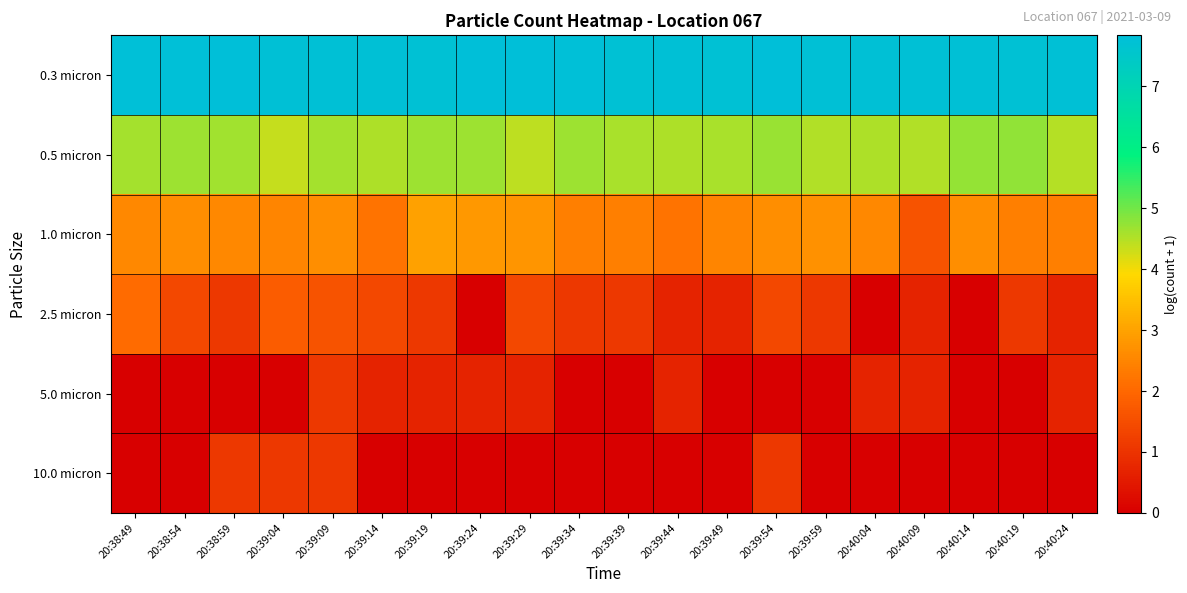

Which series has the largest range (max minus min)?

2.5 micron